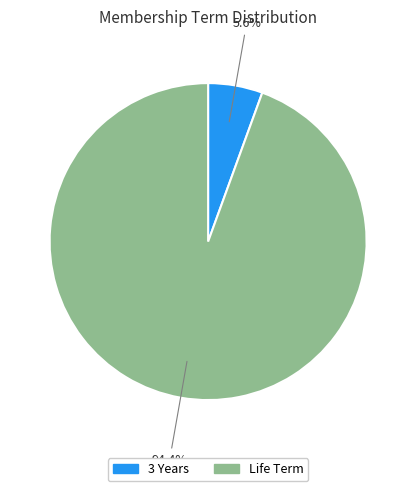

How many slices are in this pie chart?

2